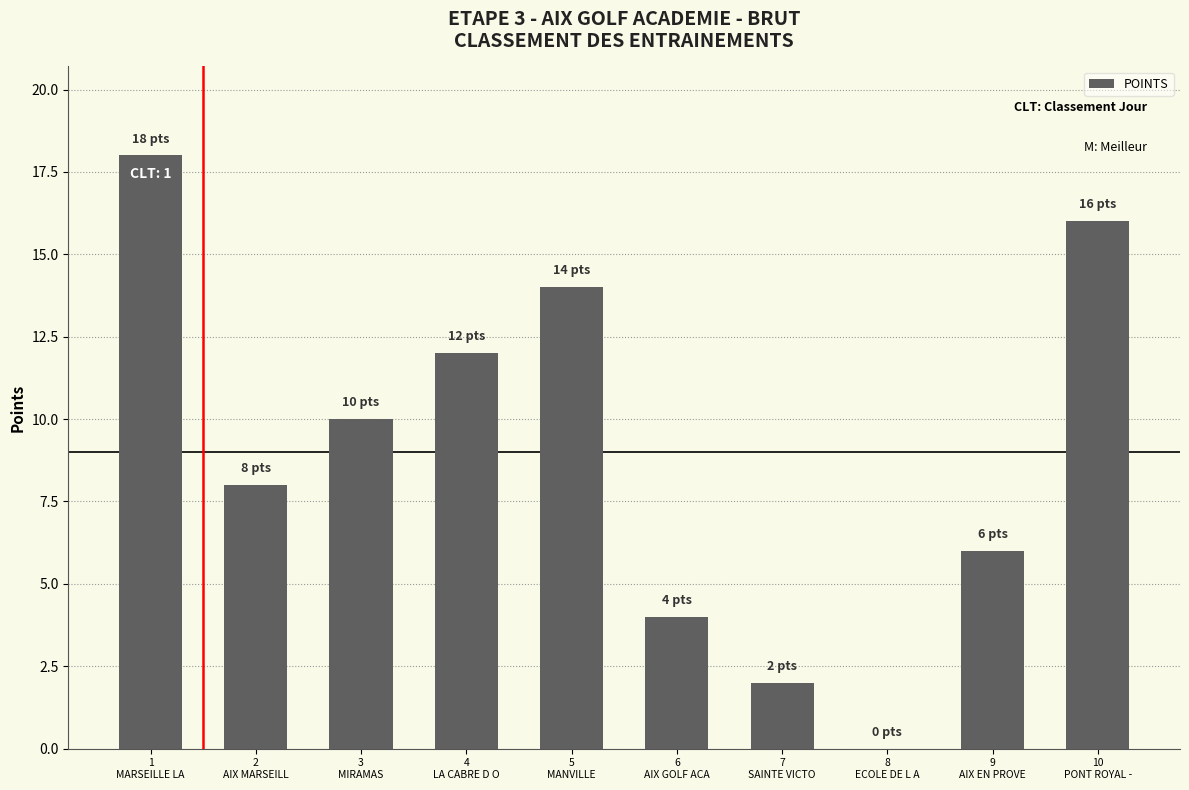

Reading right to left, list all the values displayed in this chart.

10
PONT ROYAL -=16	9
AIX EN PROVE=6	8
ECOLE DE L A=0	7
SAINTE VICTO=2	6
AIX GOLF ACA=4	5
MANVILLE=14	4
LA CABRE D O=12	3
MIRAMAS=10	2
AIX MARSEILL=8	1
MARSEILLE LA=18